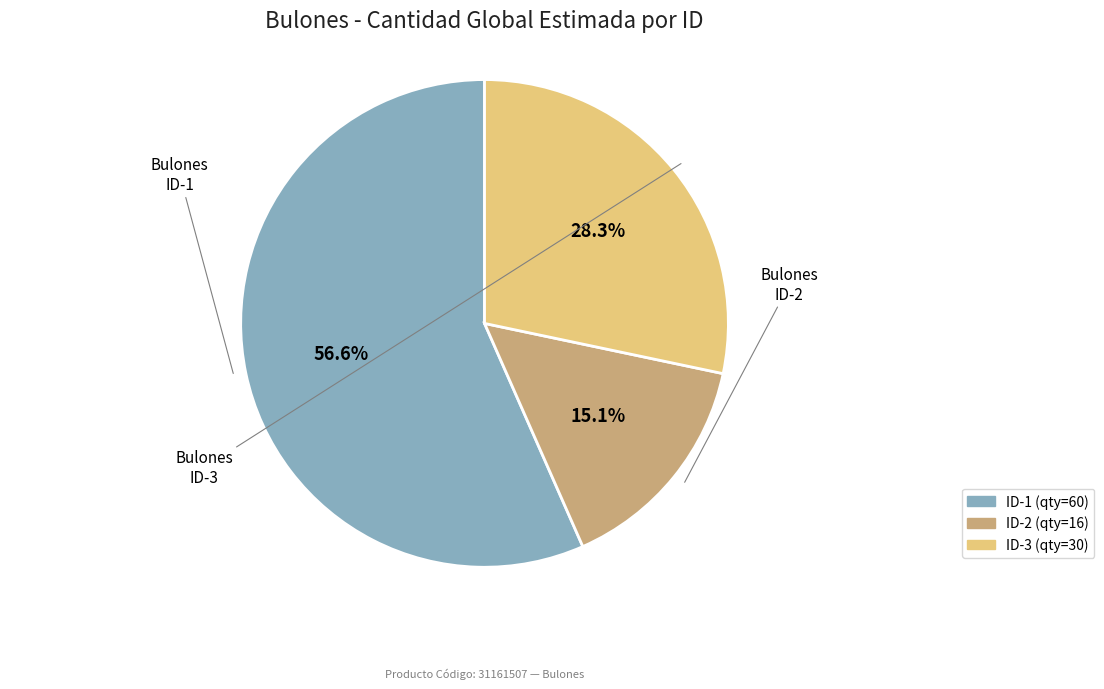

Is there any slice that represents more than half of the pie?

Yes